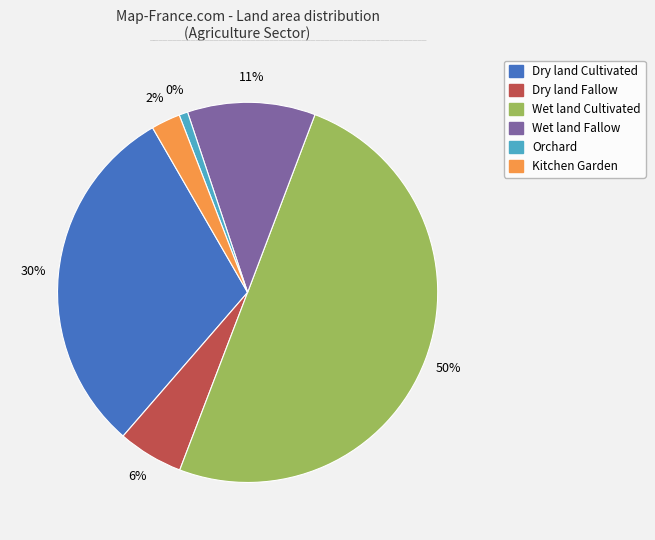

What is the smallest slice in the pie chart?

Orchard